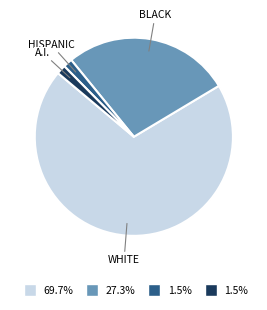

Is there any slice that represents more than half of the pie?

Yes